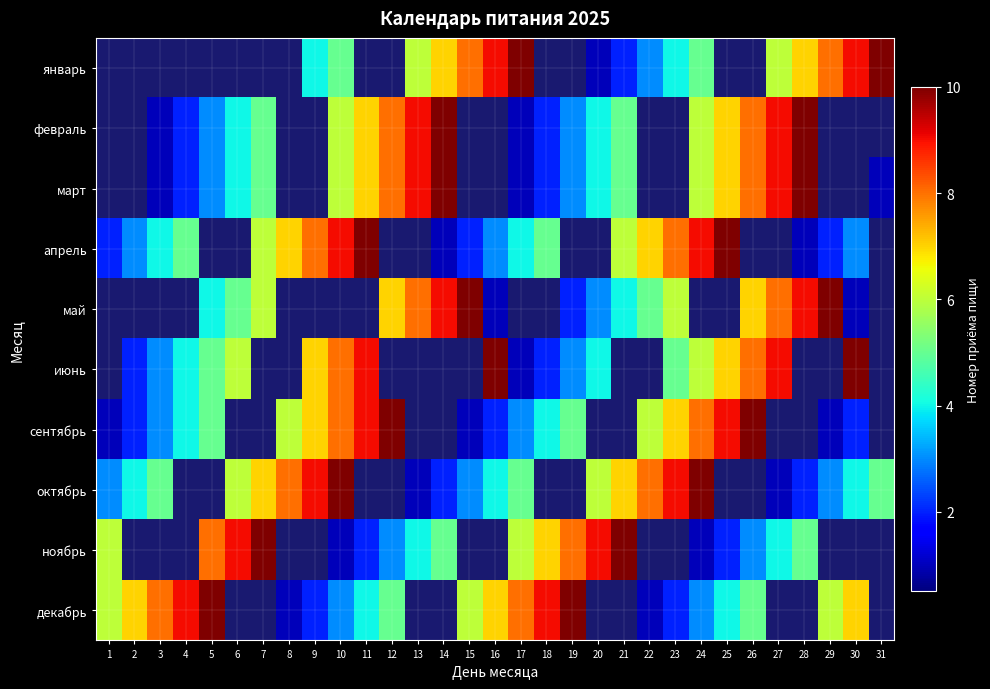

How many data points does each series have?

31